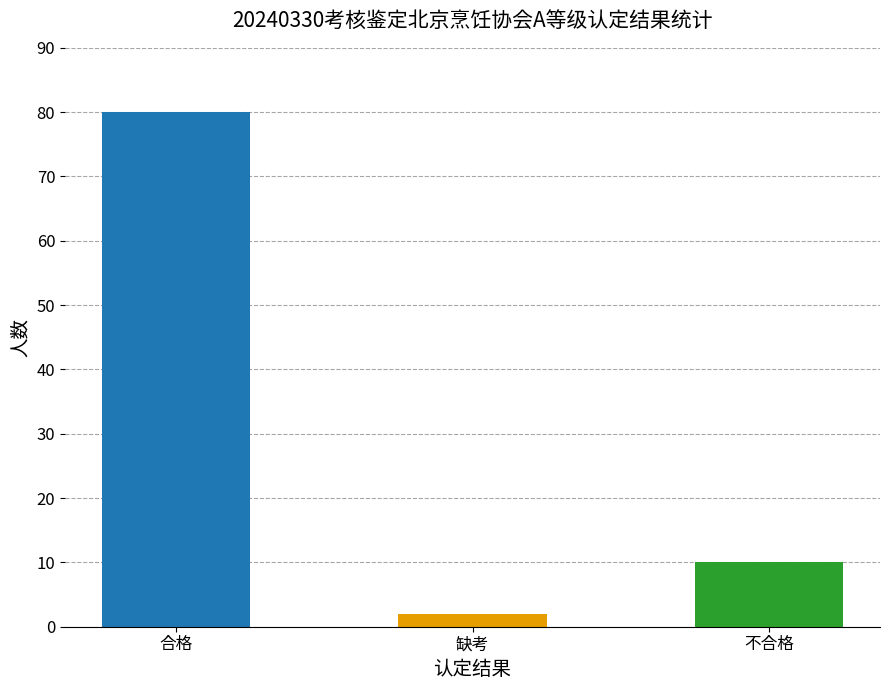

What is the difference between the maximum and minimum values?

78